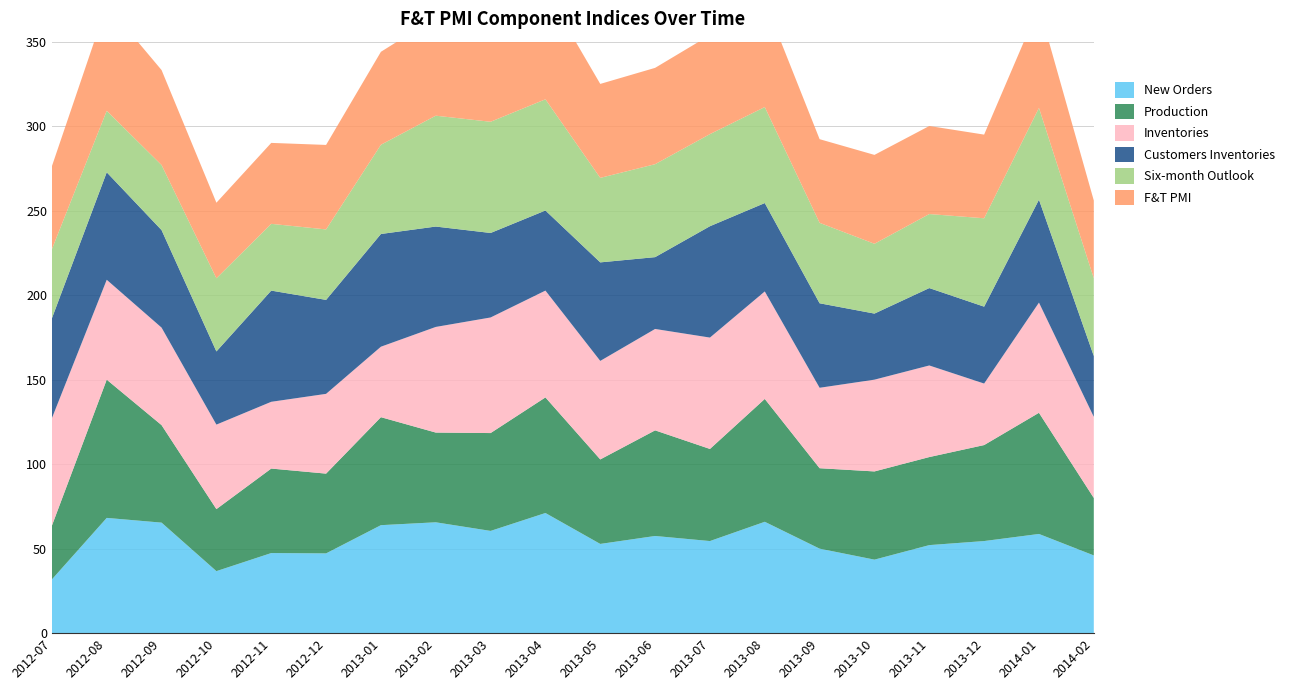

Reading left to right, extract all data points from this chart.

New Orders: 2012-07=31.8	2012-08=68.2	2012-09=65.4	2012-10=36.7	2012-11=47.4	2012-12=47.2	2013-01=63.9	2013-02=65.6	2013-03=60.5	2013-04=71.1	2013-05=52.8	2013-06=57.5	2013-07=54.5	2013-08=65.9	2013-09=50.0	2013-10=43.5	2013-11=52.1	2013-12=54.5	2014-01=58.7	2014-02=46.0
Production: 2012-07=31.8	2012-08=81.8	2012-09=57.7	2012-10=36.7	2012-11=50.0	2012-12=47.2	2013-01=63.9	2013-02=53.1	2013-03=57.9	2013-04=68.4	2013-05=50.0	2013-06=62.5	2013-07=54.5	2013-08=72.7	2013-09=47.6	2013-10=52.2	2013-11=52.1	2013-12=56.8	2014-01=71.7	2014-02=34.0
Inventories: 2012-07=63.6	2012-08=59.1	2012-09=57.7	2012-10=50.0	2012-11=39.5	2012-12=47.2	2013-01=41.7	2013-02=62.5	2013-03=68.4	2013-04=63.2	2013-05=58.3	2013-06=60.0	2013-07=65.9	2013-08=63.6	2013-09=47.6	2013-10=54.3	2013-11=54.2	2013-12=36.4	2014-01=65.2	2014-02=48.0
Customers Inventories: 2012-07=59.1	2012-08=63.6	2012-09=57.7	2012-10=43.3	2012-11=65.8	2012-12=55.6	2013-01=66.7	2013-02=59.4	2013-03=50.0	2013-04=47.4	2013-05=58.3	2013-06=42.5	2013-07=65.9	2013-08=52.3	2013-09=50.0	2013-10=39.1	2013-11=45.8	2013-12=45.5	2014-01=60.9	2014-02=36.0
Six-month Outlook: 2012-07=40.9	2012-08=36.4	2012-09=38.5	2012-10=43.3	2012-11=39.5	2012-12=41.7	2013-01=52.8	2013-02=65.6	2013-03=65.8	2013-04=65.8	2013-05=50.0	2013-06=55.0	2013-07=54.5	2013-08=56.8	2013-09=47.6	2013-10=41.3	2013-11=43.8	2013-12=52.3	2014-01=54.3	2014-02=46.0
F&T PMI: 2012-07=49.1	2012-08=62.7	2012-09=56.2	2012-10=44.7	2012-11=47.9	2012-12=50.0	2013-01=55.0	2013-02=58.1	2013-03=56.3	2013-04=64.7	2013-05=55.6	2013-06=57.0	2013-07=58.6	2013-08=62.7	2013-09=49.5	2013-10=52.6	2013-11=52.1	2013-12=49.5	2014-01=60.0	2014-02=46.0